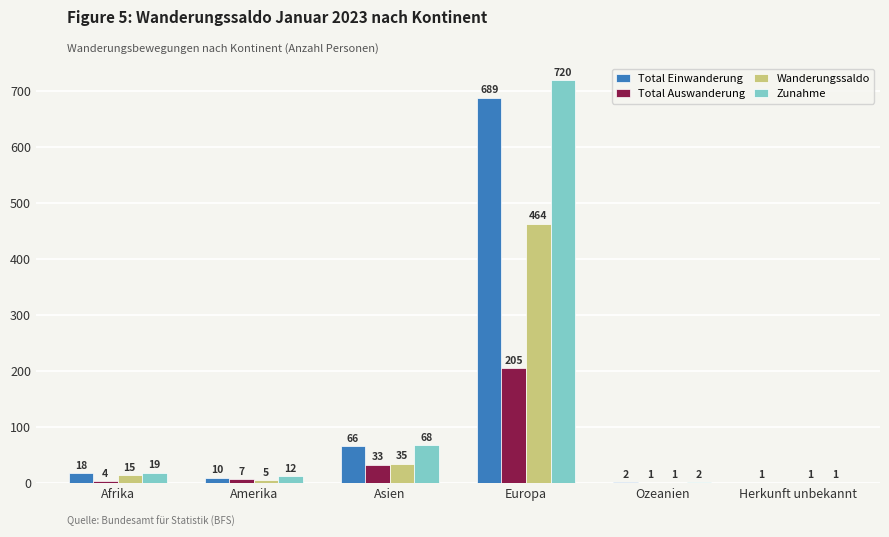

Where is Wanderungssaldo nearest to the value 232?

Asien